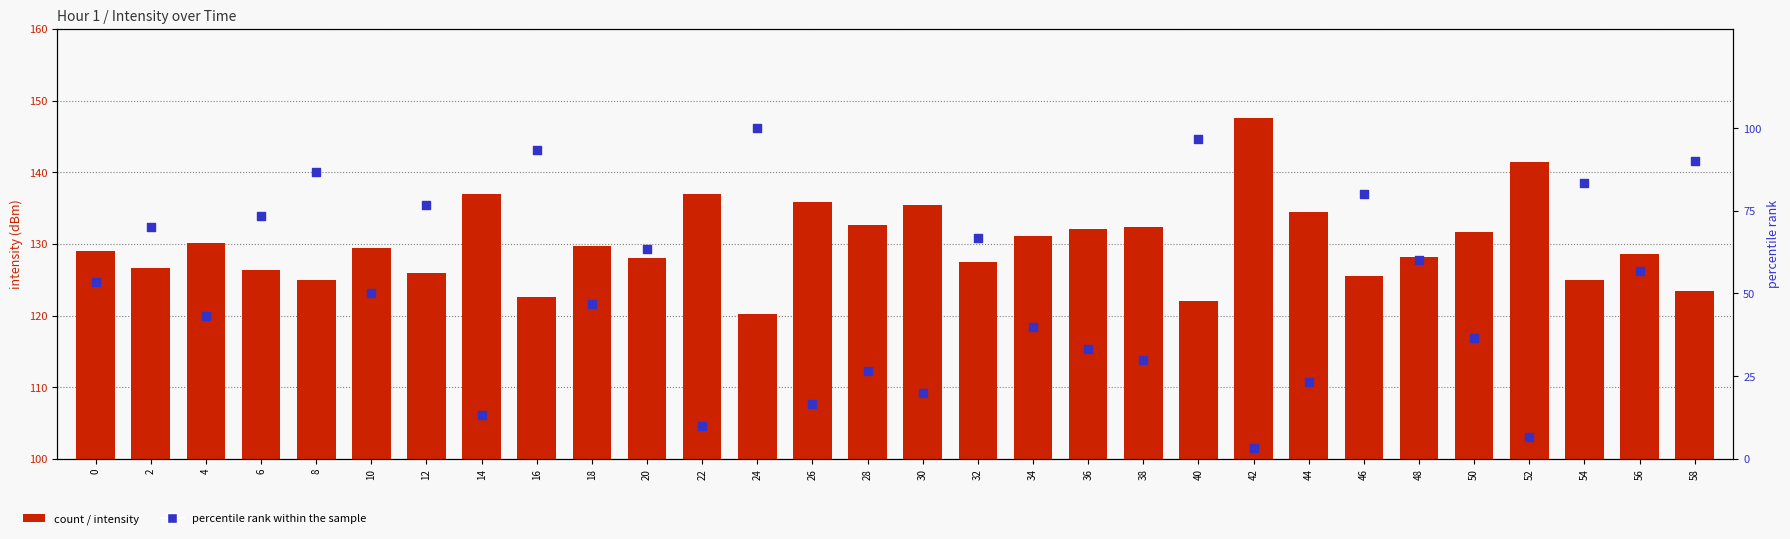

Is the value of percentile rank within the sample at 38 greater than the value of intensity (dBm) at 54?

No